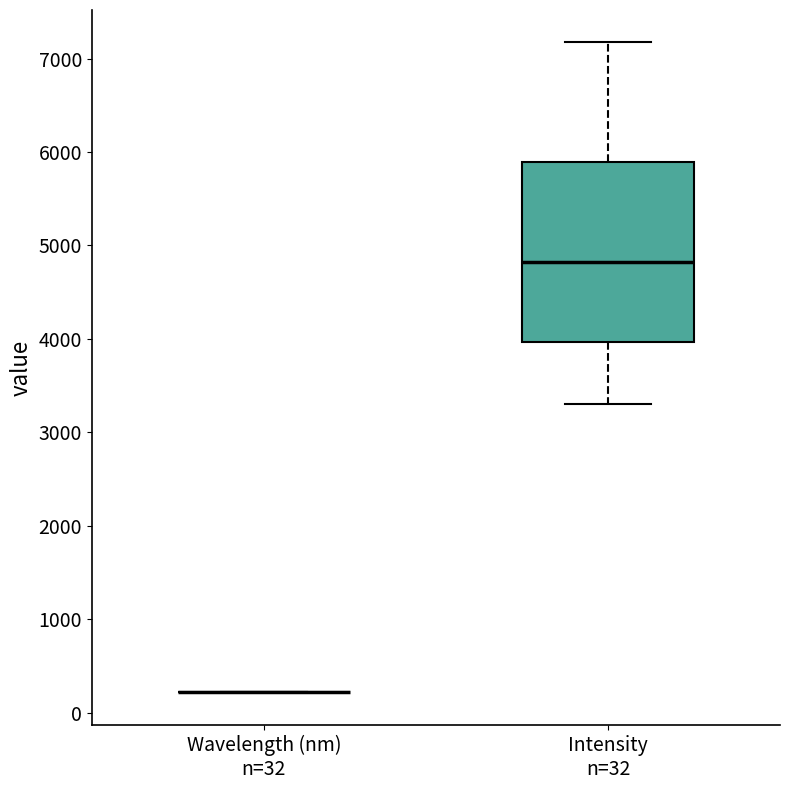

Reading left to right, read every box against the y-axis: the position of its median line, the range the box covers, and the ends of its whiskers. The values are not printed on the chart, so give them approximately, as read against the axis.

Wavelength (nm) n=32: box collapsed to a line at 200, whiskers 200 to 200
Intensity n=32: median 4800, box 4000 to 5900, whiskers 3300 to 7200